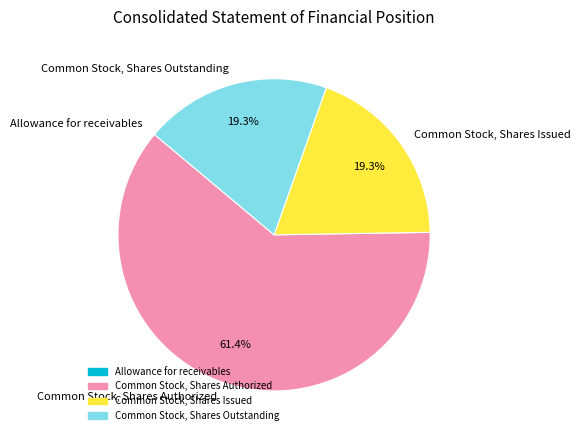

What is the largest slice in the pie chart?

Common Stock, Shares Authorized